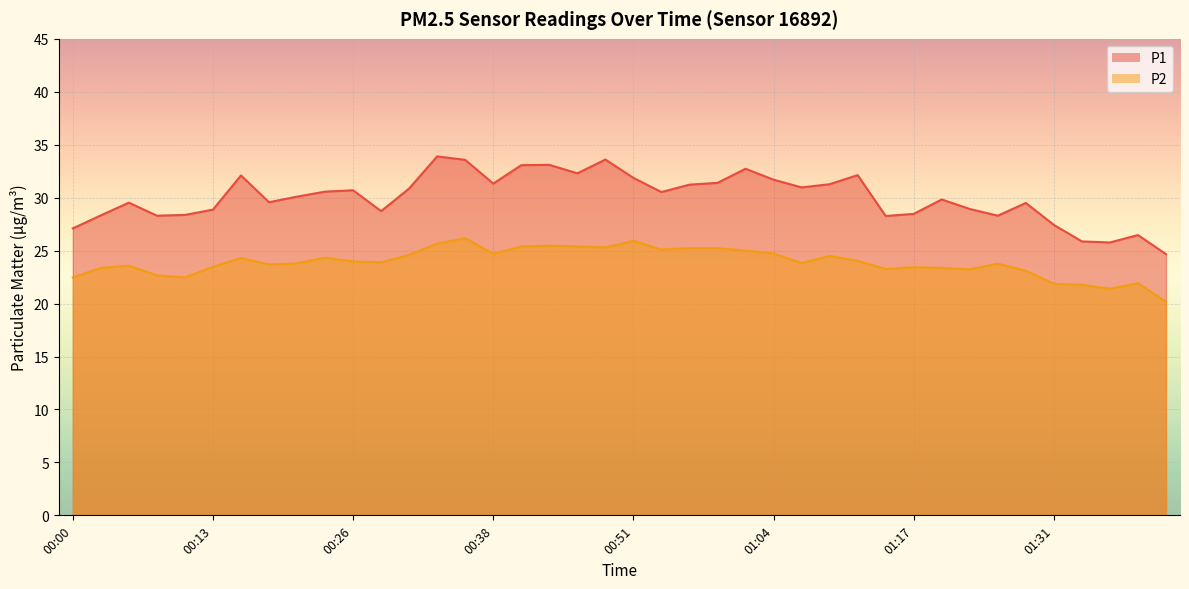

The P2 series shows 25.7 at 00:33. True or false?

True